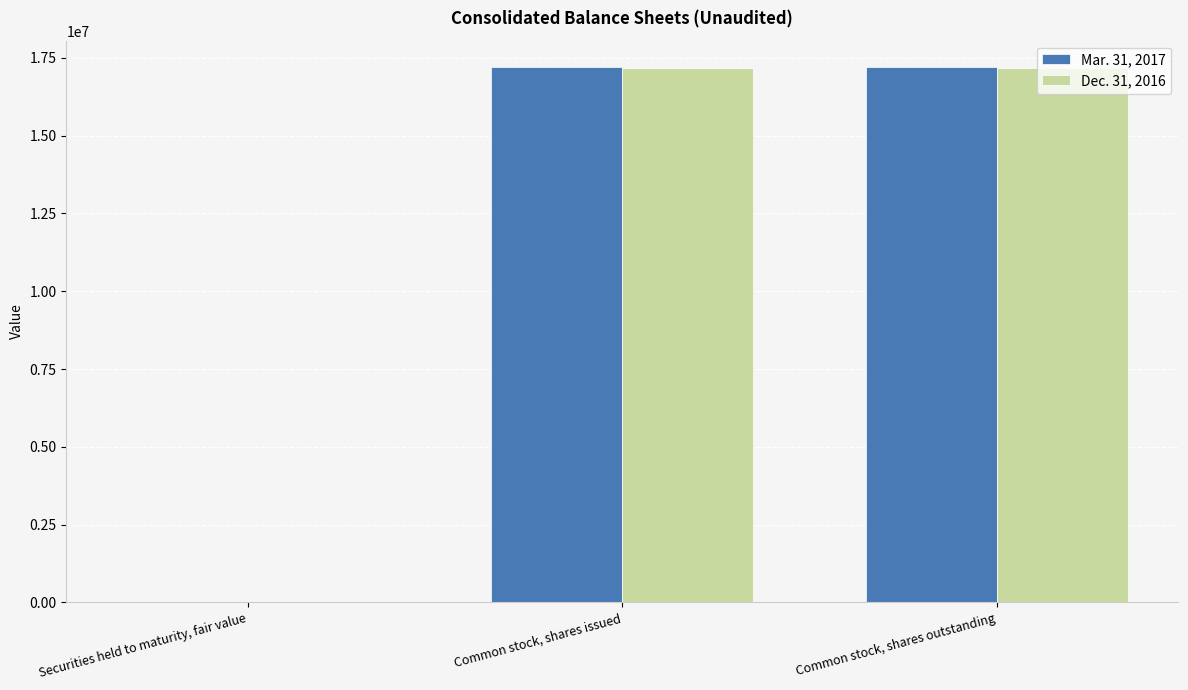

How many groups of bars are there?

3